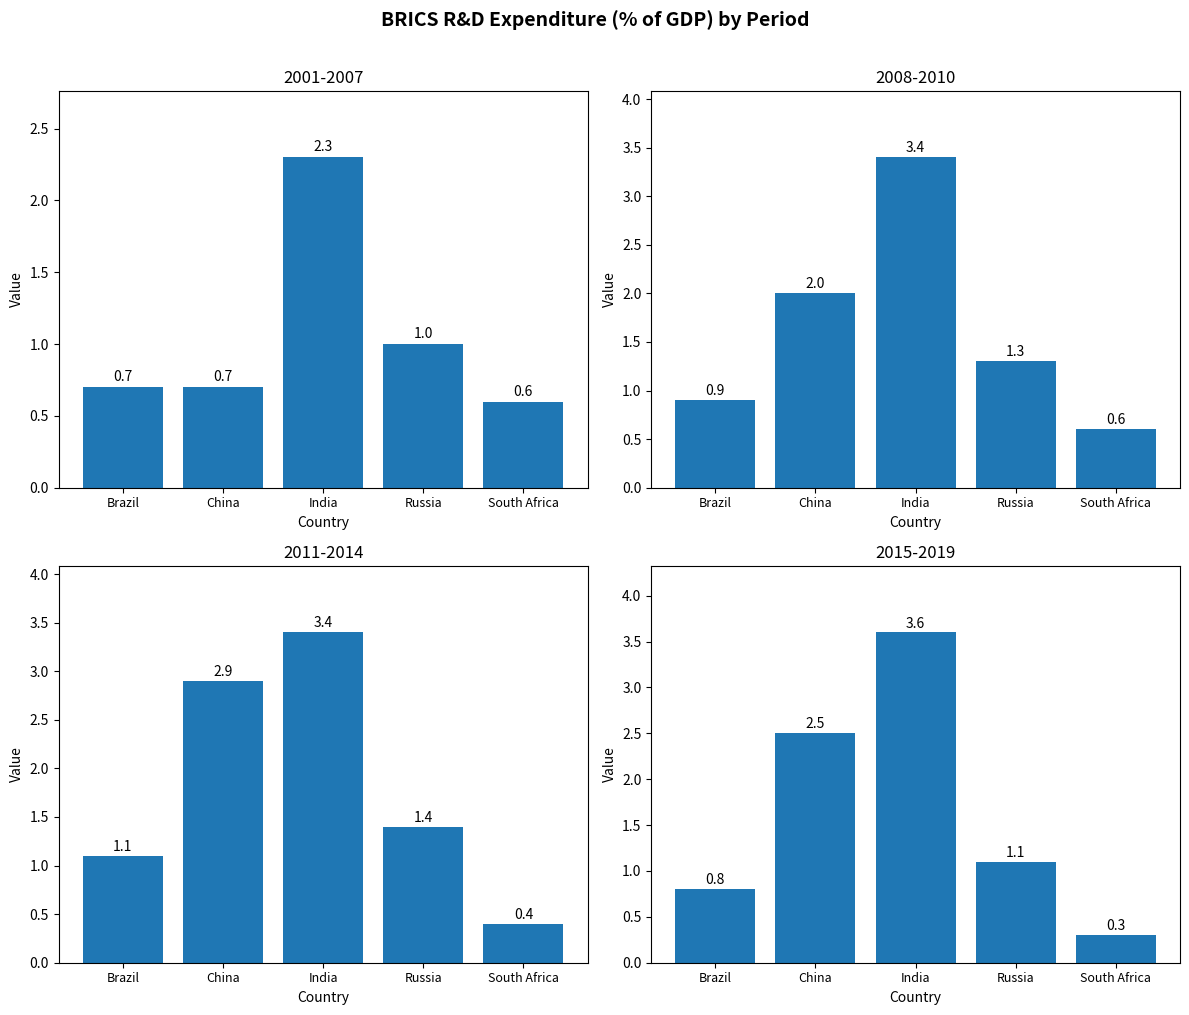

Between South Africa and Brazil, which is larger?

Brazil